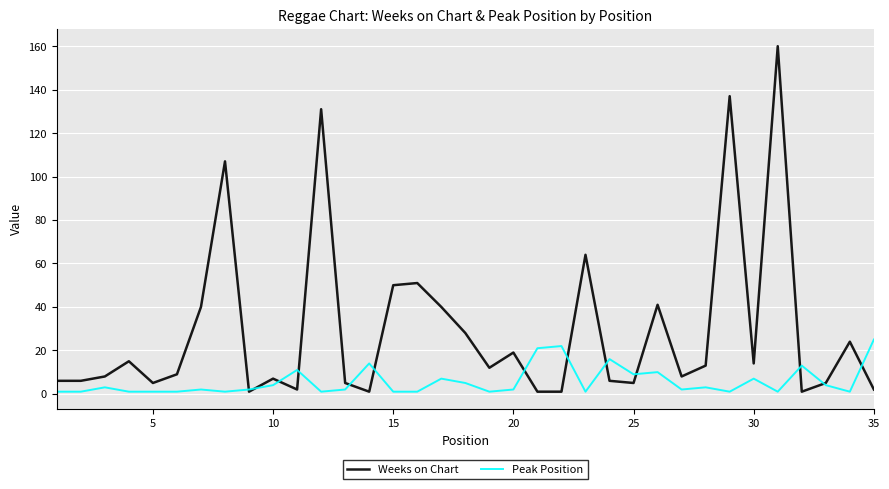

What is the difference between the maximum and minimum values in the Peak Position series?

24